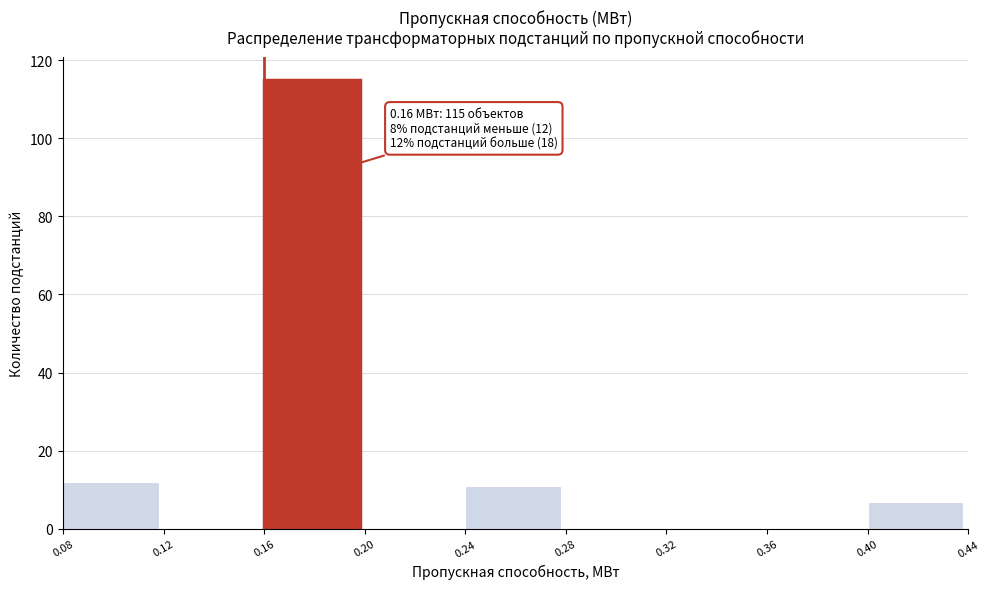

Over which range of the x-axis is the bar tallest?

0.16 to 0.20